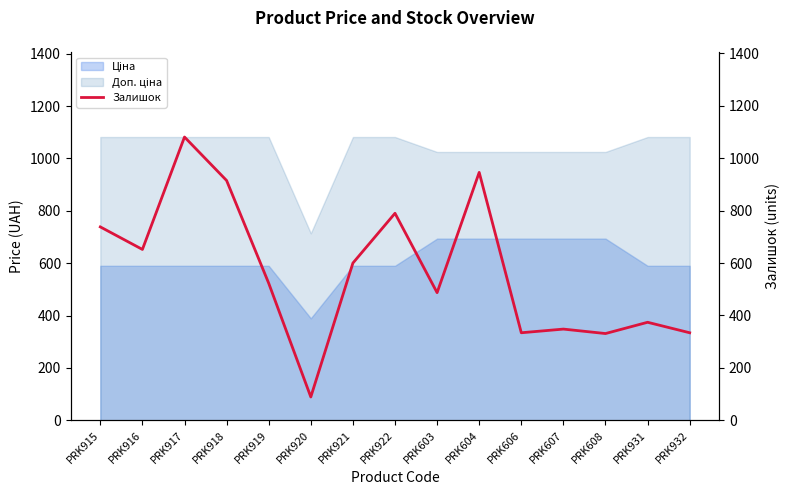

What is the label of the 8th point from the left?

PRK922